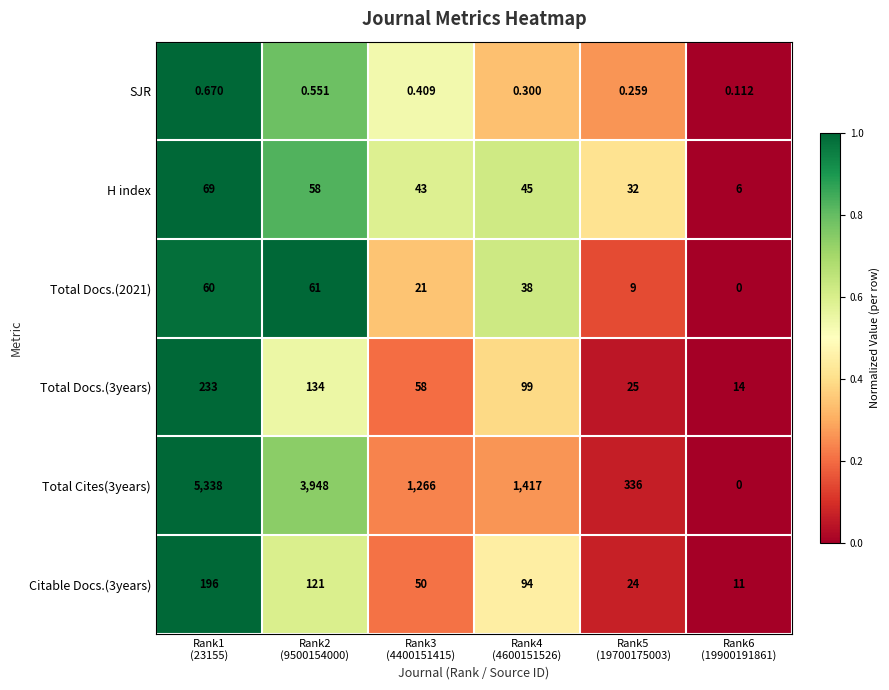

What is the spread (max minus min) of values at Rank5
(19700175003)?

335.7